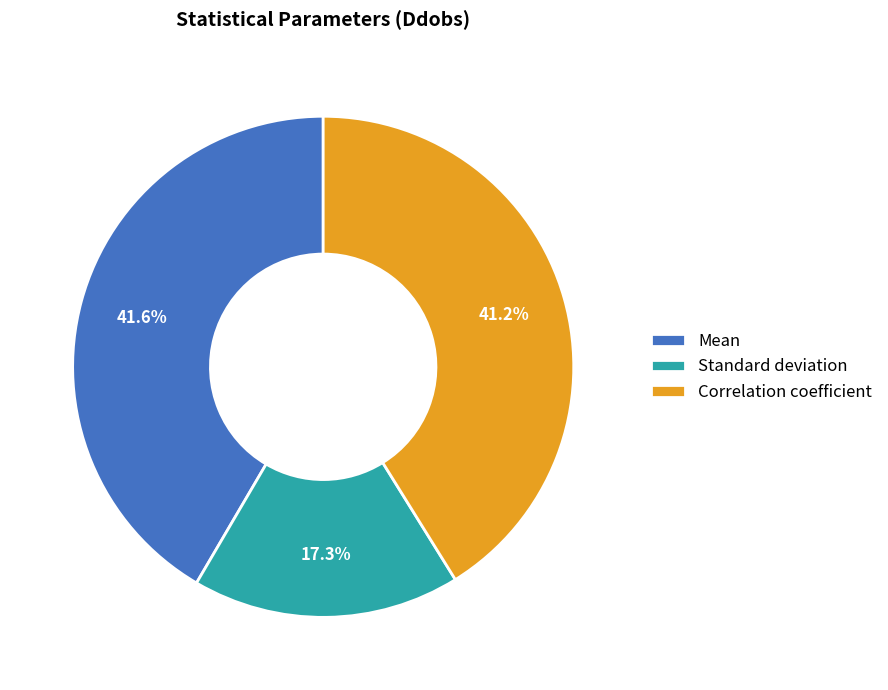

How many segments does this pie chart have?

3